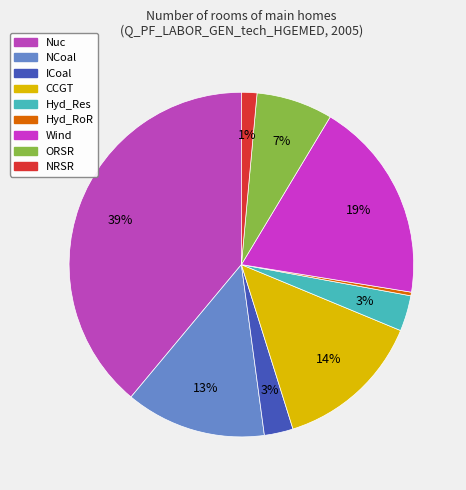

Is the sum of NRSR and CCGT greater than half?

No